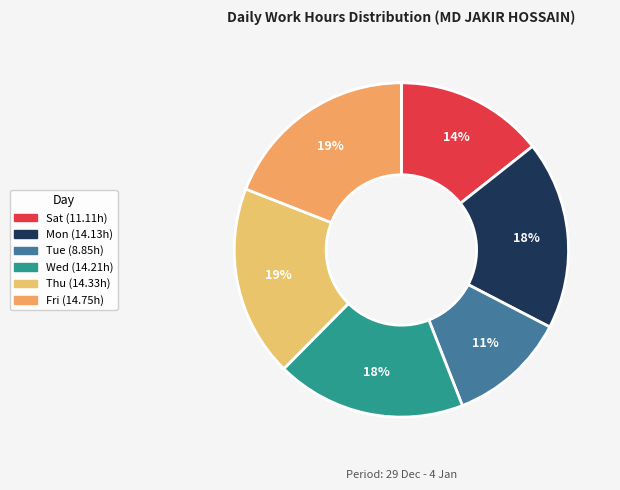

Is there any slice that represents more than half of the pie?

No